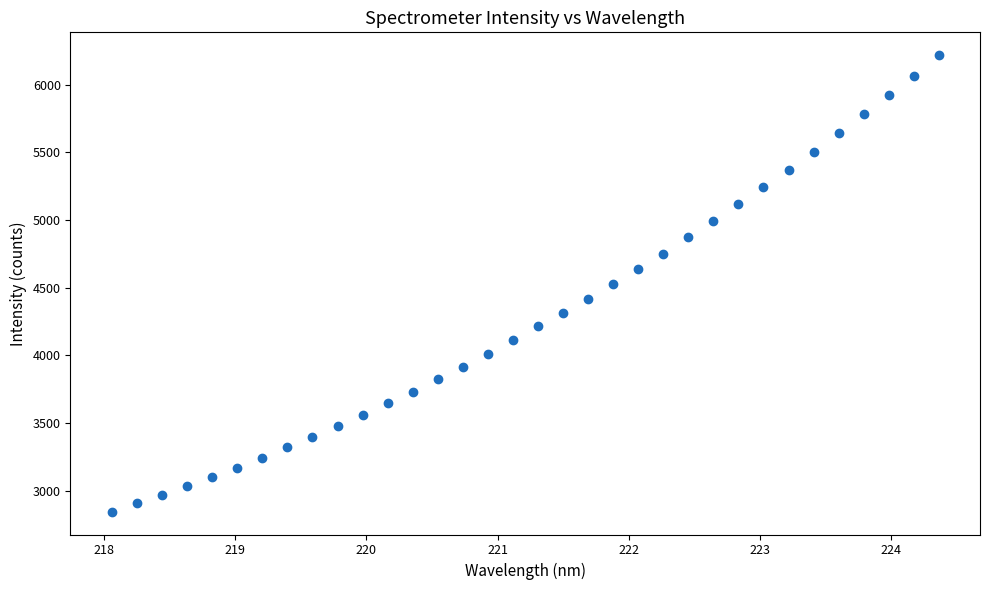

What is the range of Y values (max minus min)?

3372.8